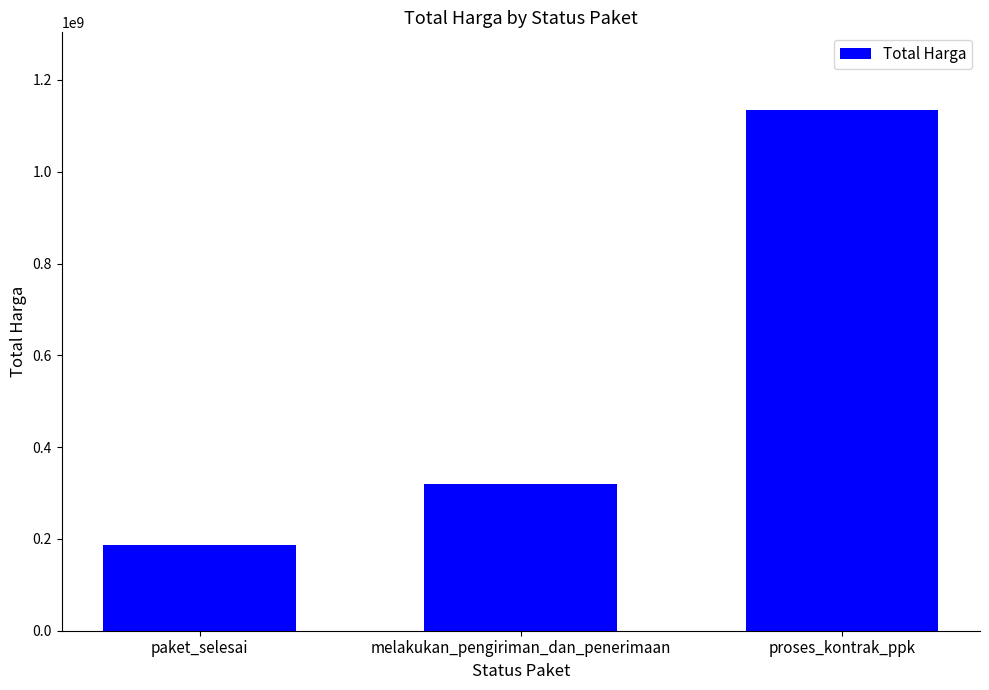

Reading left to right, list all the values displayed in this chart.

paket_selesai=187275000	melakukan_pengiriman_dan_penerimaan=319395000	proses_kontrak_ppk=1133630000